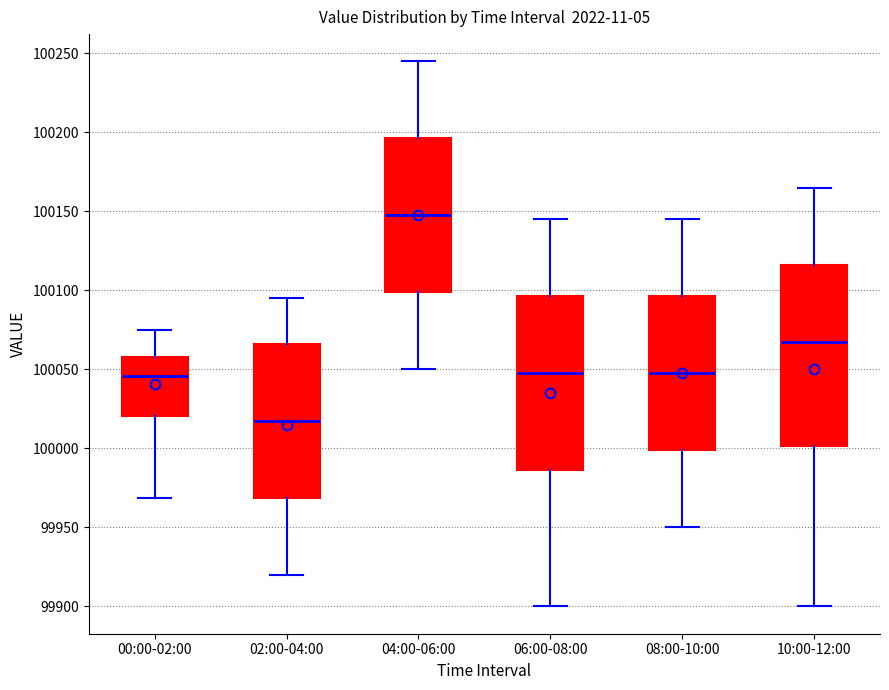

Reading left to right, transcribe this box plot: for each box, give where its median line is, the range the box spans, and where its two whiskers end, as read against the y-axis. The values are not printed on the chart, so give them approximately, as read against the axis.

00:00-02:00: median 100045, box 100020 to 100060, whiskers 99970 to 100075
02:00-04:00: median 100020, box 99970 to 100065, whiskers 99920 to 100095
04:00-06:00: median 100150, box 100100 to 100195, whiskers 100050 to 100245
06:00-08:00: median 100050, box 99985 to 100095, whiskers 99900 to 100145
08:00-10:00: median 100050, box 100000 to 100095, whiskers 99950 to 100145
10:00-12:00: median 100070, box 100000 to 100115, whiskers 99900 to 100165